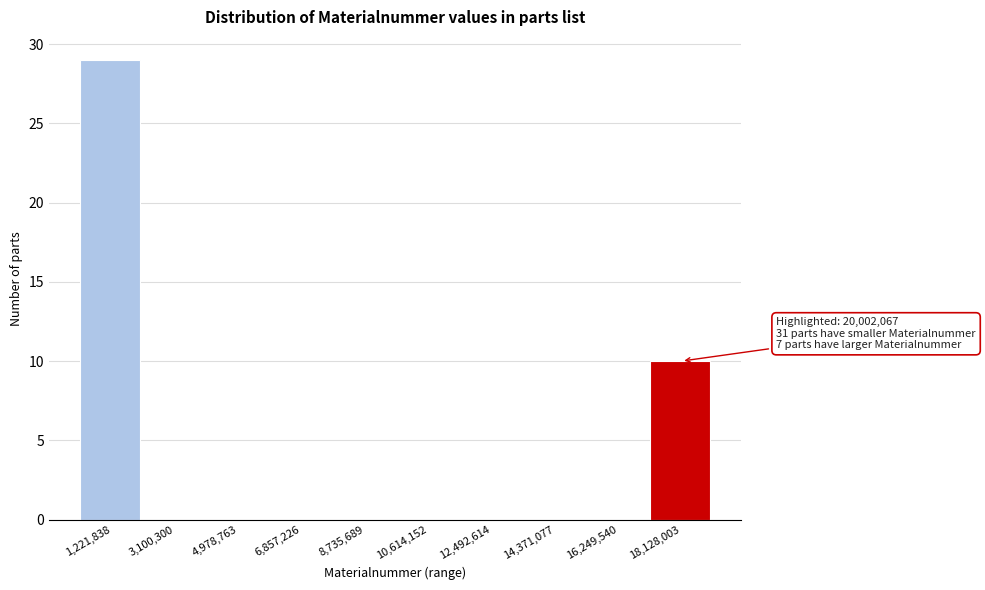

Reading left to right, what are all the values shown in this chart?

1,221,838=29	3,100,300=0	4,978,763=0	6,857,226=0	8,735,689=0	10,614,152=0	12,492,614=0	14,371,077=0	16,249,540=0	18,128,003=10